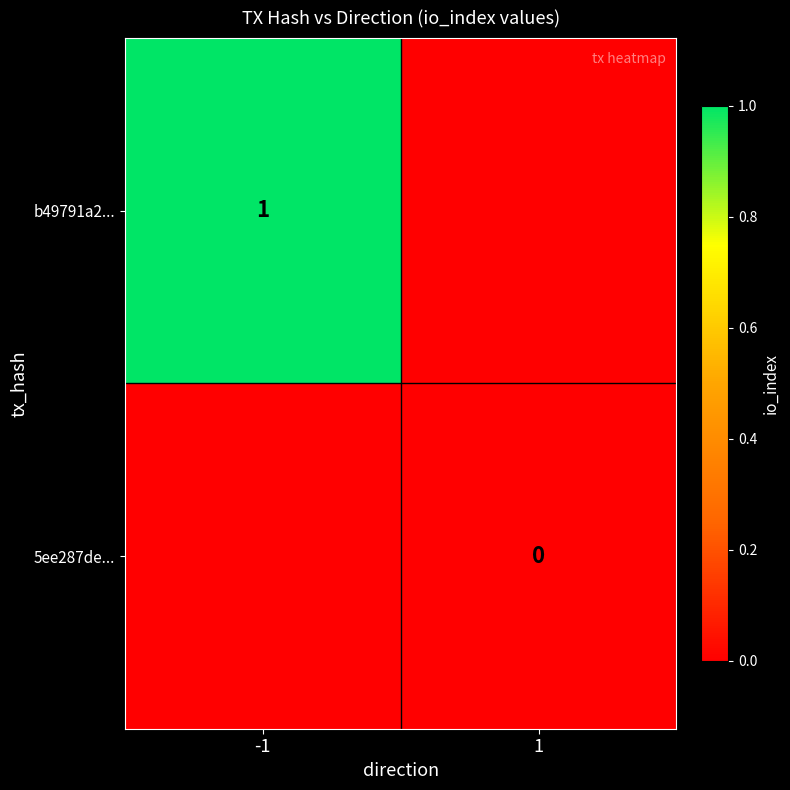

Is it true that b49791a2... equals 1 at -1?

True